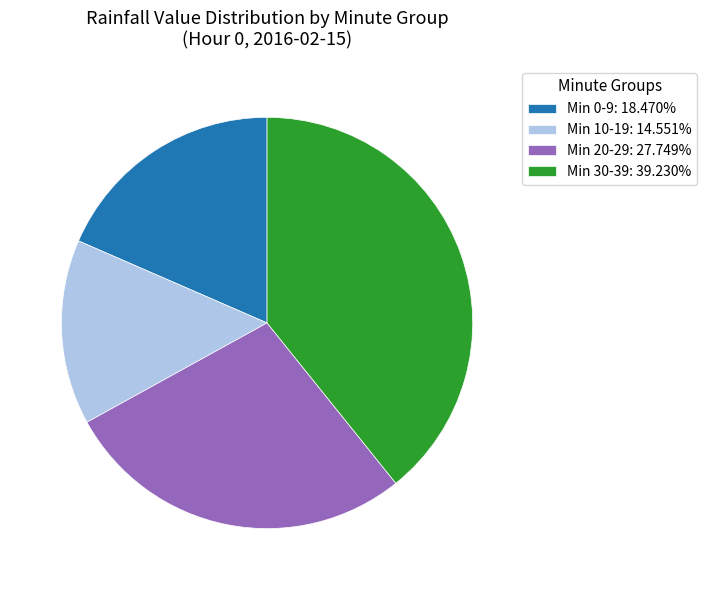

How many slices are in this pie chart?

4